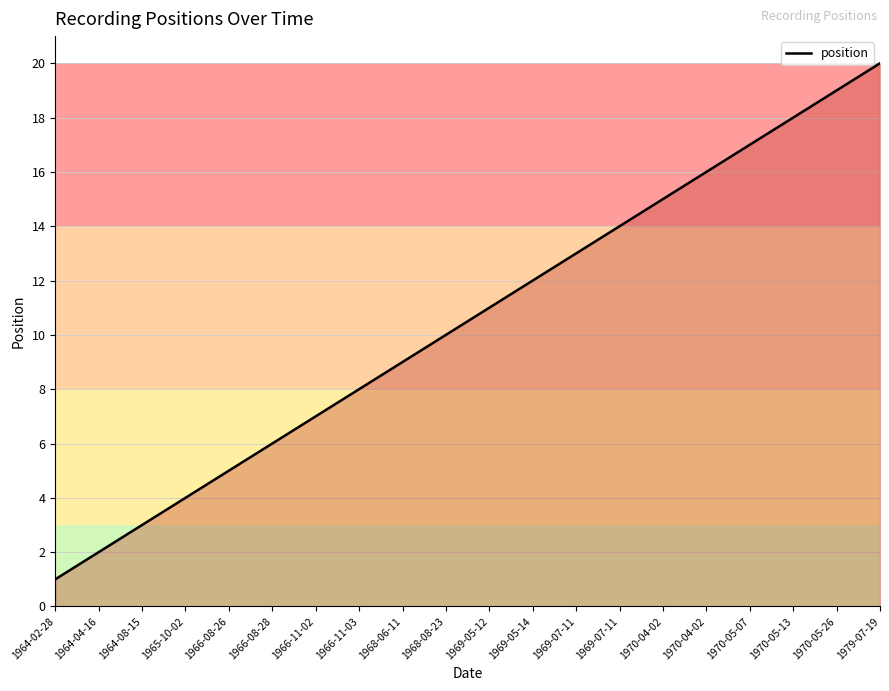

What is the difference between the values at 1969-07-11 and 1969-07-11?

1